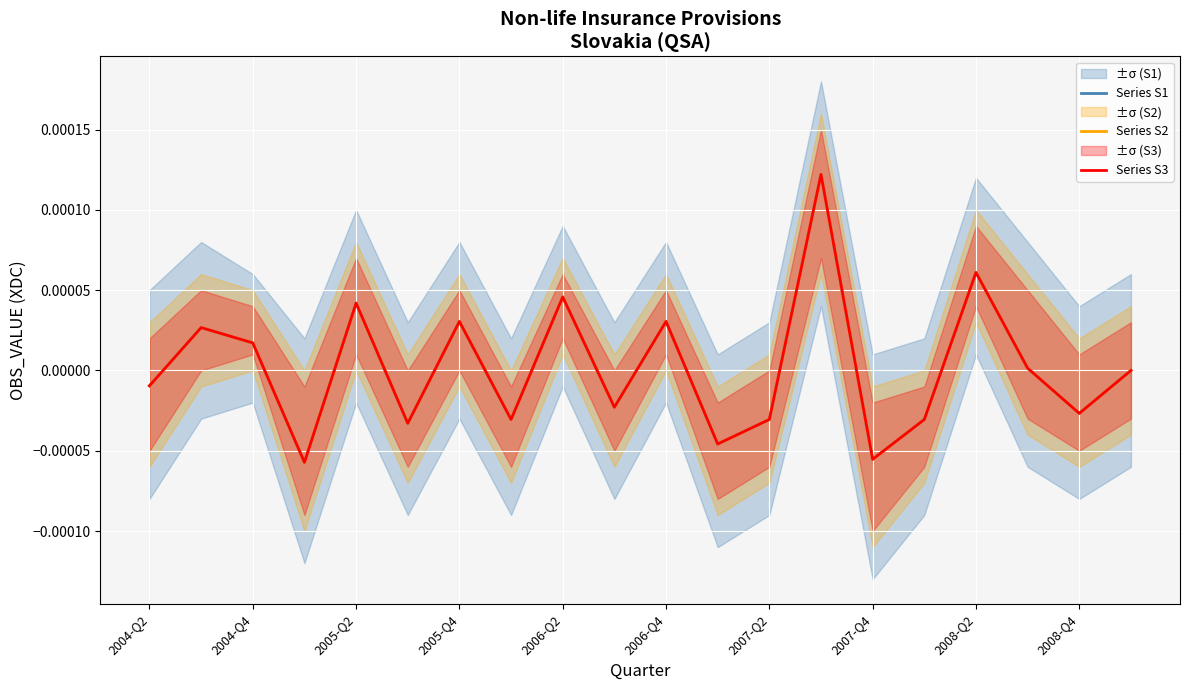

Reading left to right, extract all data points from this chart.

Series S1: -0.0	0.0	0.0	-0.0	0.0	-0.0	0.0	-0.0	0.0	-0.0	0.0	-0.0	-0.0	0.0	-0.0	-0.0	0.0	0.0	-0.0	0.0
Series S2: -0.0	0.0	0.0	-0.0	0.0	-0.0	0.0	-0.0	0.0	-0.0	0.0	-0.0	-0.0	0.0	-0.0	-0.0	0.0	0.0	-0.0	0.0
Series S3: -0.0	0.0	0.0	-0.0	0.0	-0.0	0.0	-0.0	0.0	-0.0	0.0	-0.0	-0.0	0.0	-0.0	-0.0	0.0	0.0	-0.0	0.0